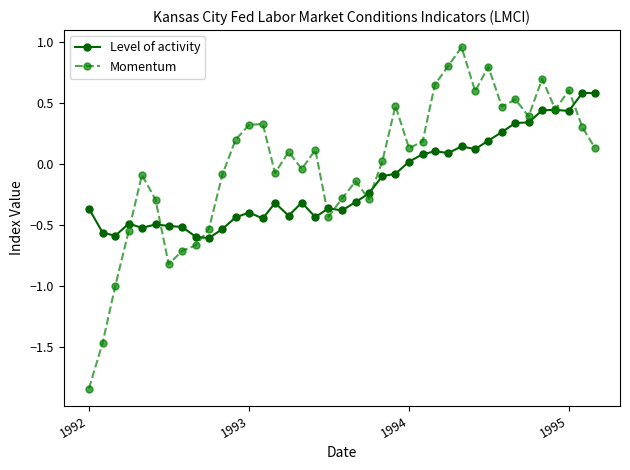

List the series in order of their peak value, lowest first.

Level of activity, Momentum